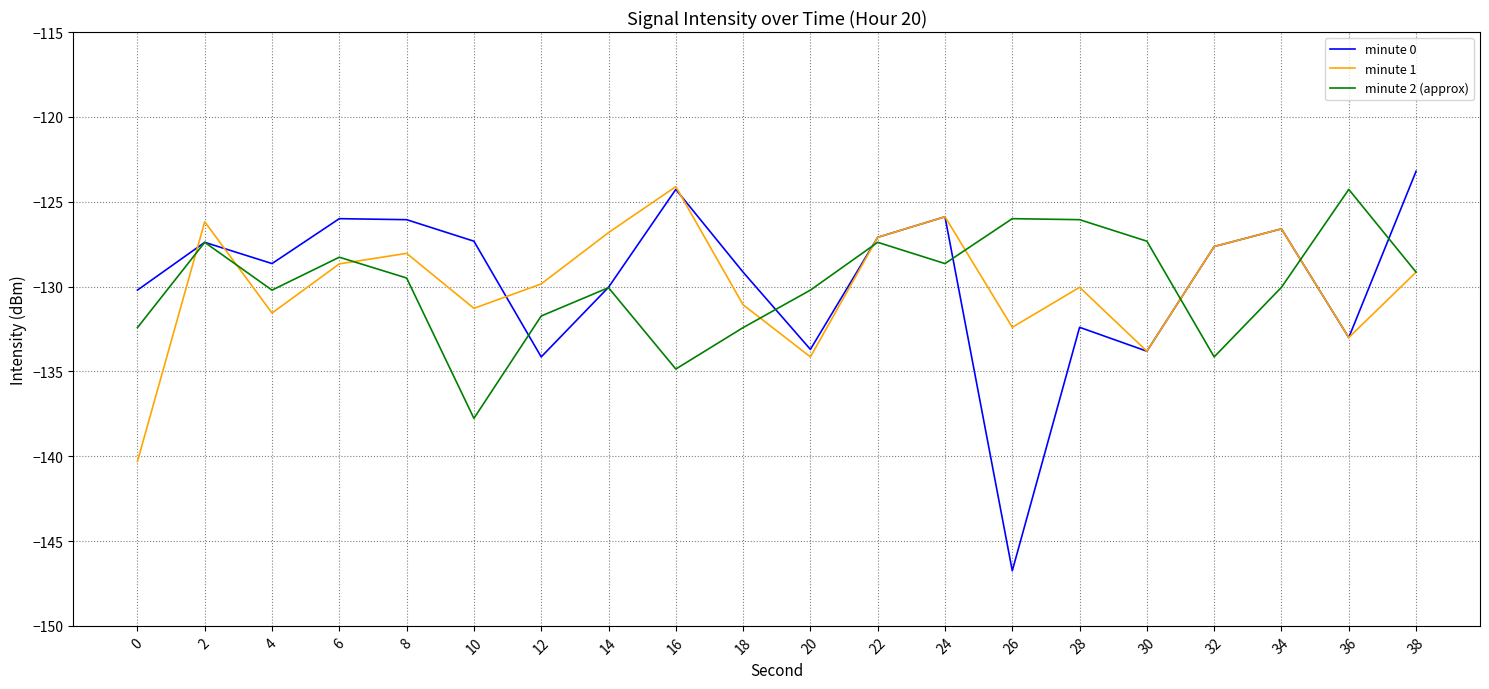

What is the approximate value of minute 1 at 24?

-125.9